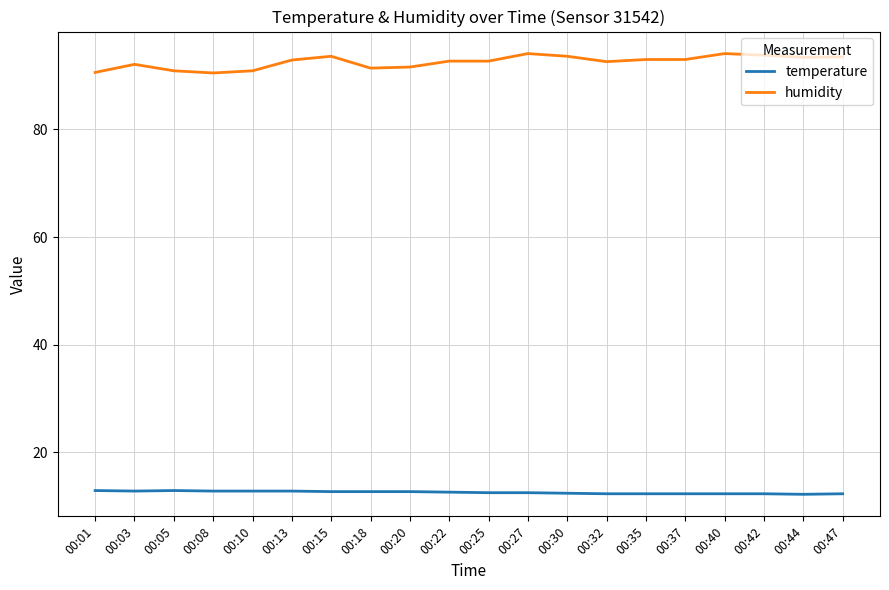

Is the value of temperature at 00:35 greater than the value of humidity at 00:20?

No